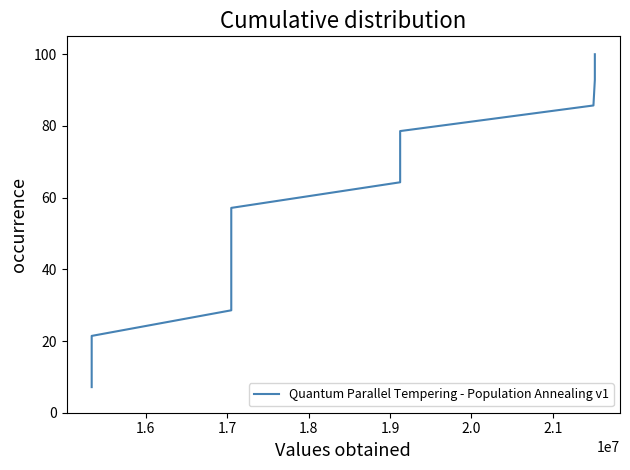

What is the greatest value displayed?

100.0